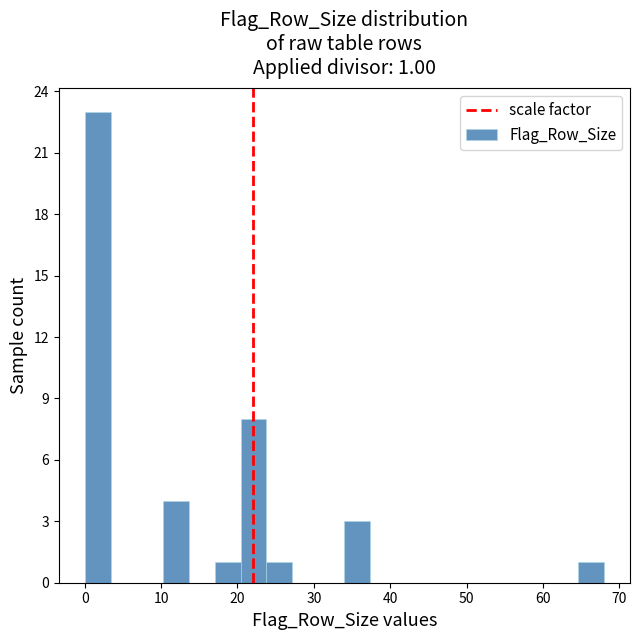

Around what value on the x-axis is the tallest bar? Give the approximate position of its centre, as read against the axis.

2